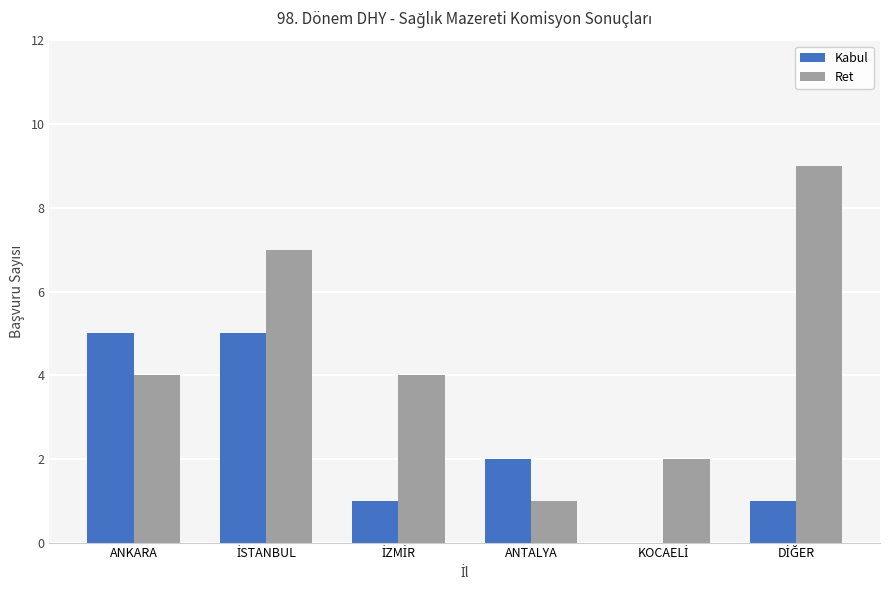

The Kabul series shows 1 at ANTALYA. True or false?

False